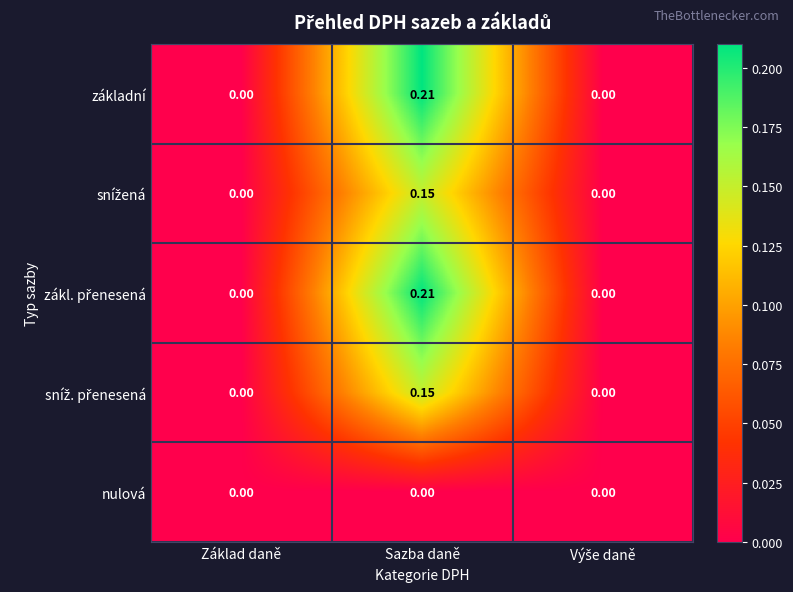

Which category has the highest value across all series?

Sazba daně